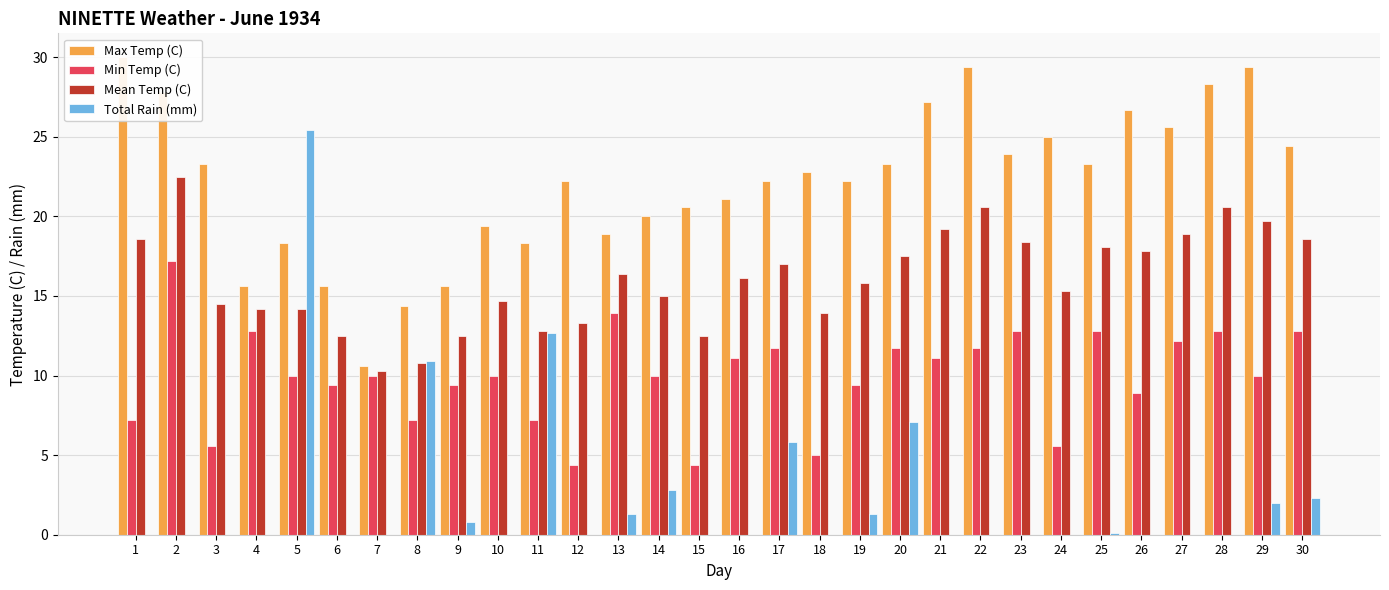

How many values in the Min Temp (C) series exceed 10?

13